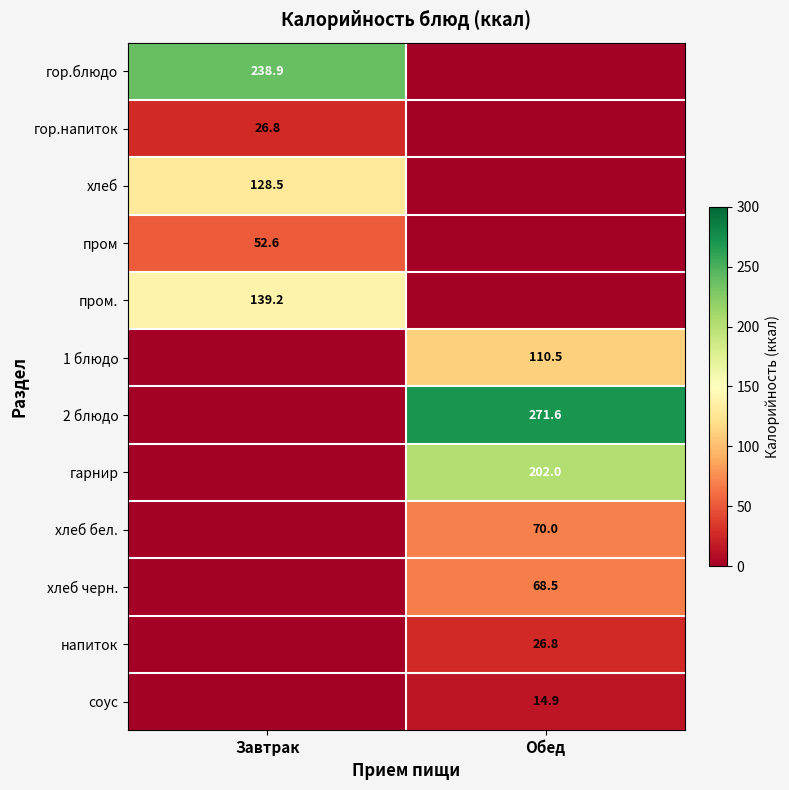

True or false: гарнир has a value of 270.7 at Обед.

False